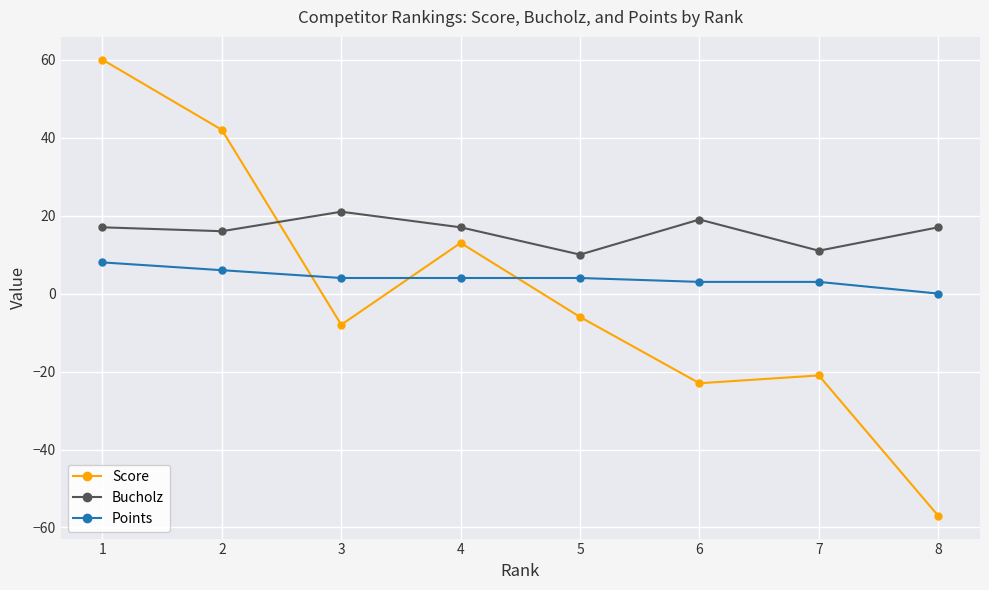

Count the Points values in the range 3 to 6.

6